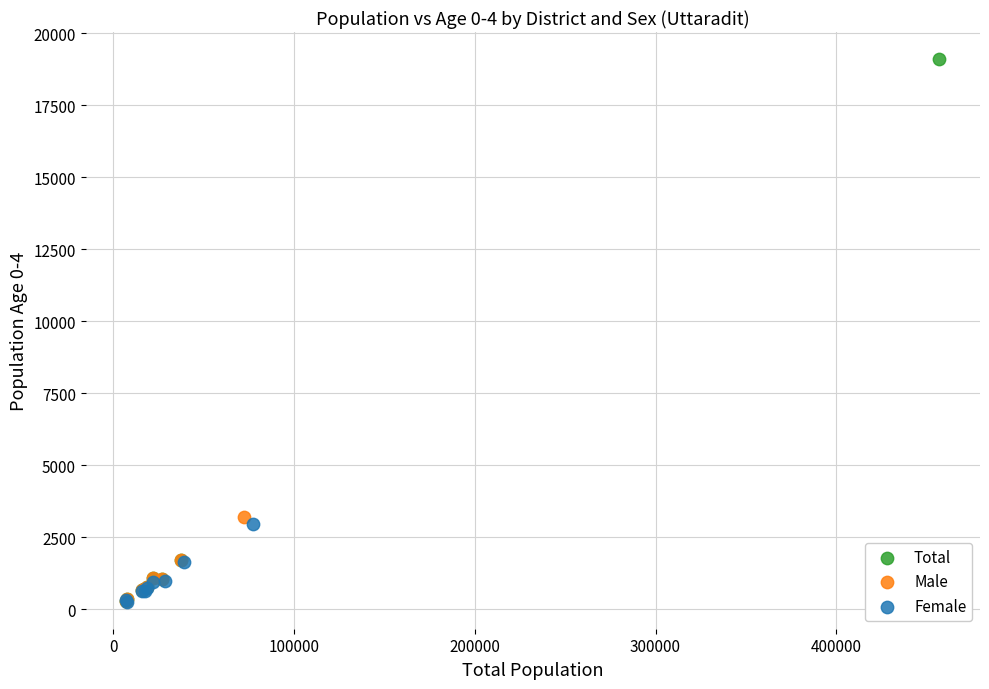

Which series has the largest Y range (max minus min)?

Total